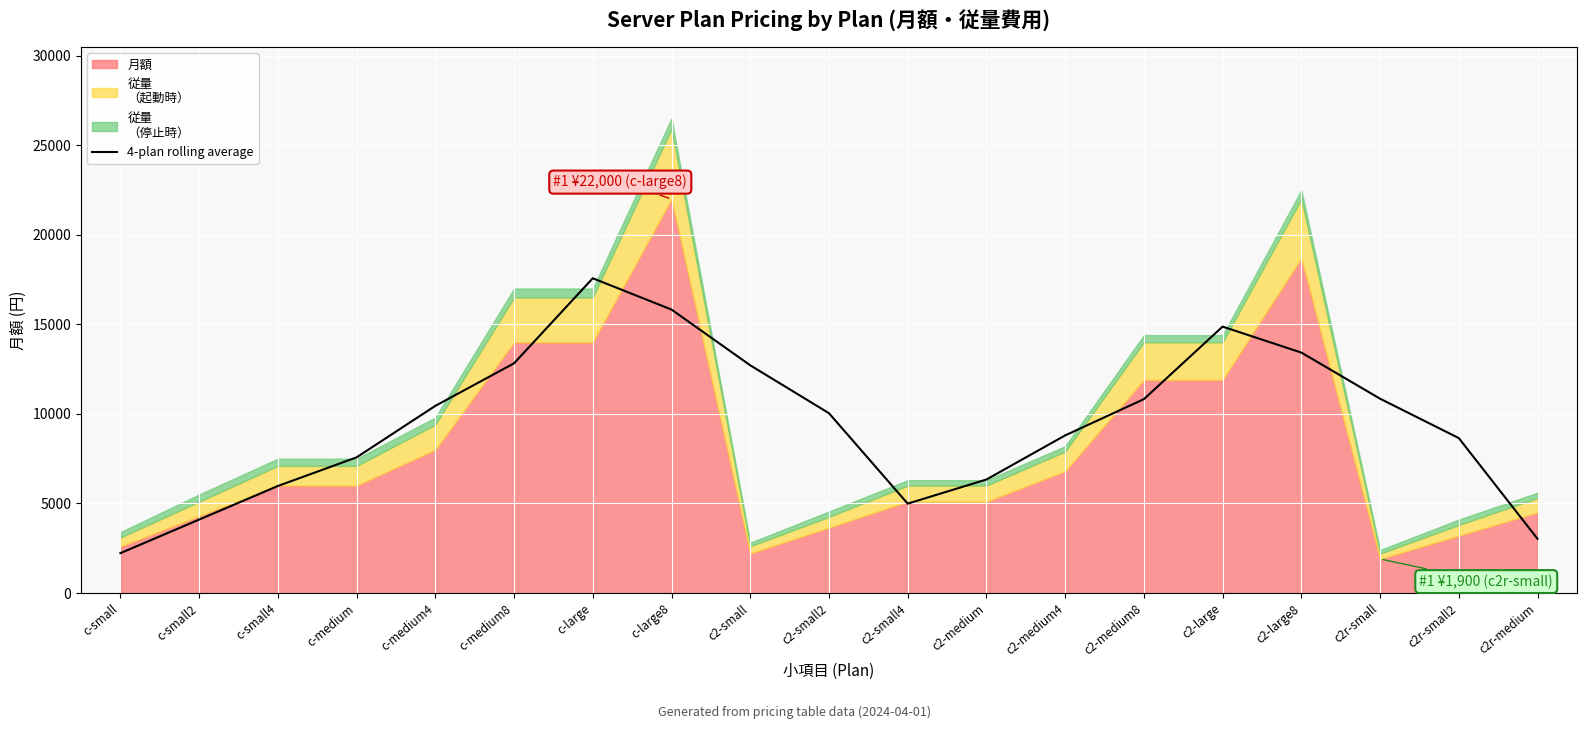

The value at c2-medium8 is 16710.9. True or false?

False